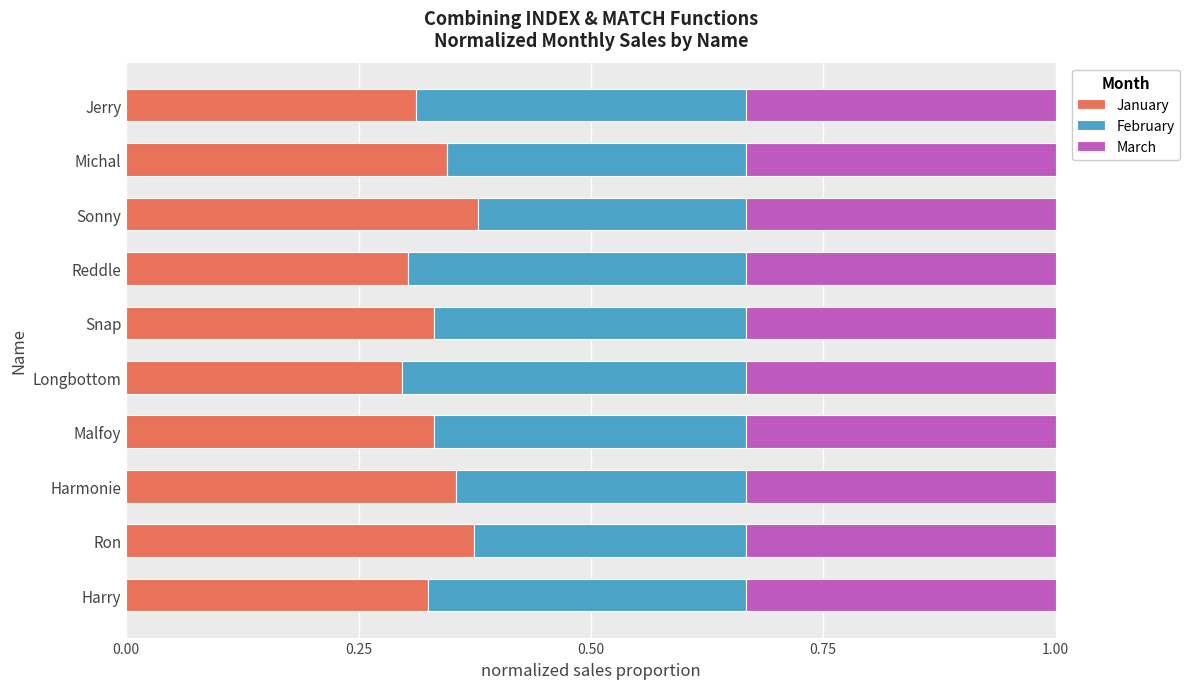

How many January values are between 0 and 1?

10